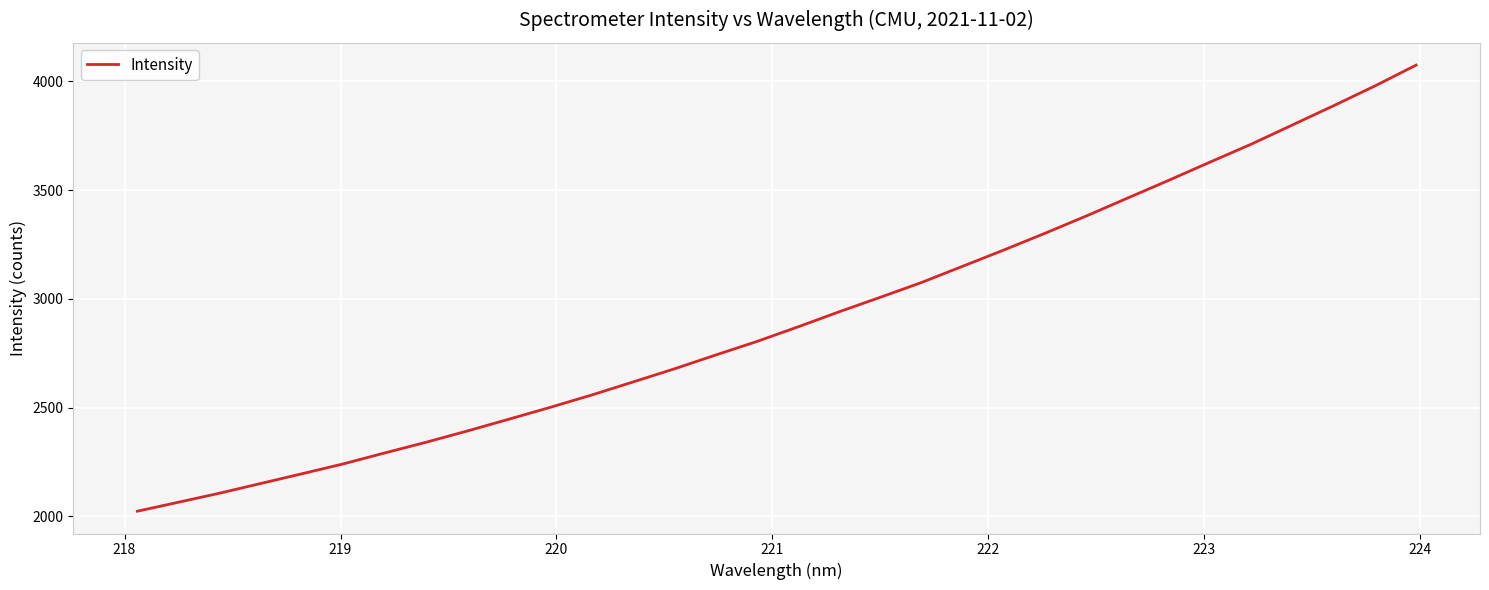

What is the difference between the maximum and minimum values?

2051.5